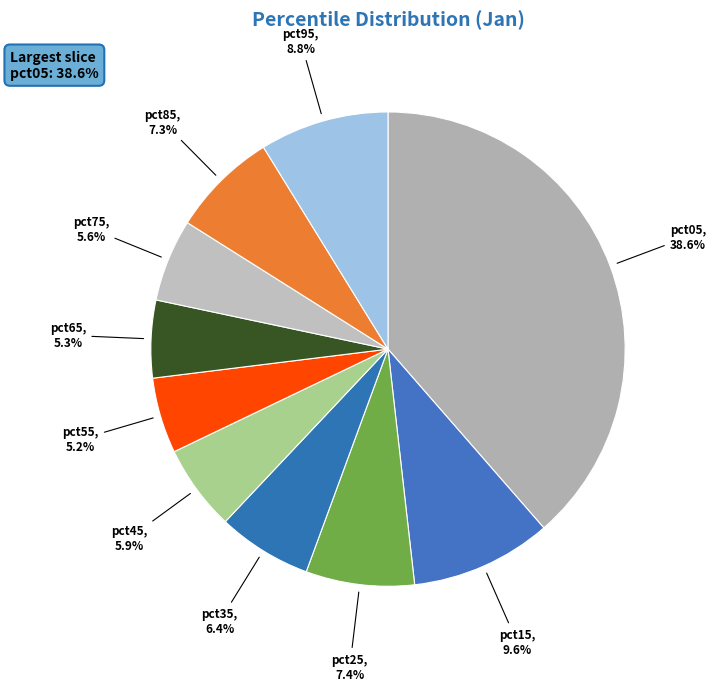

Between pct35 and pct75, which is larger?

pct35